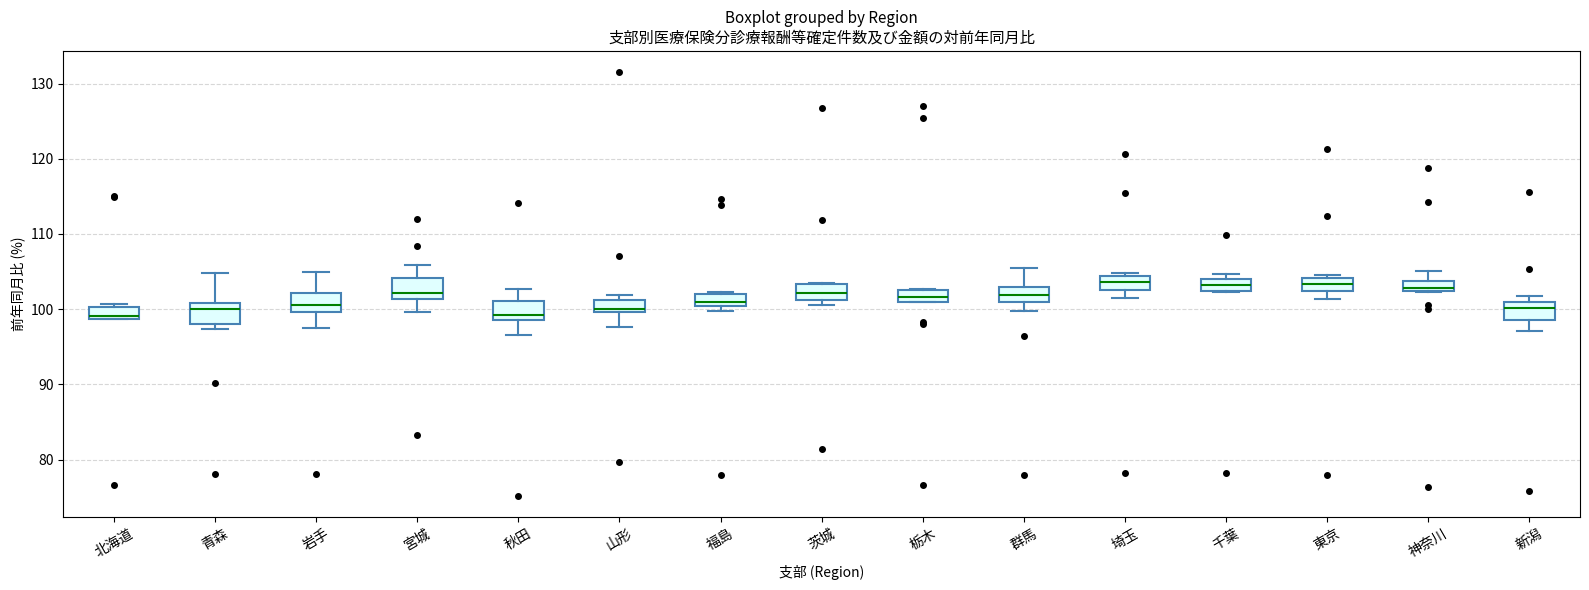

Where does the upper whisker of the box for 岩手 end on the y-axis? The values are not printed on the chart, so give them approximately, as read against the axis.

105